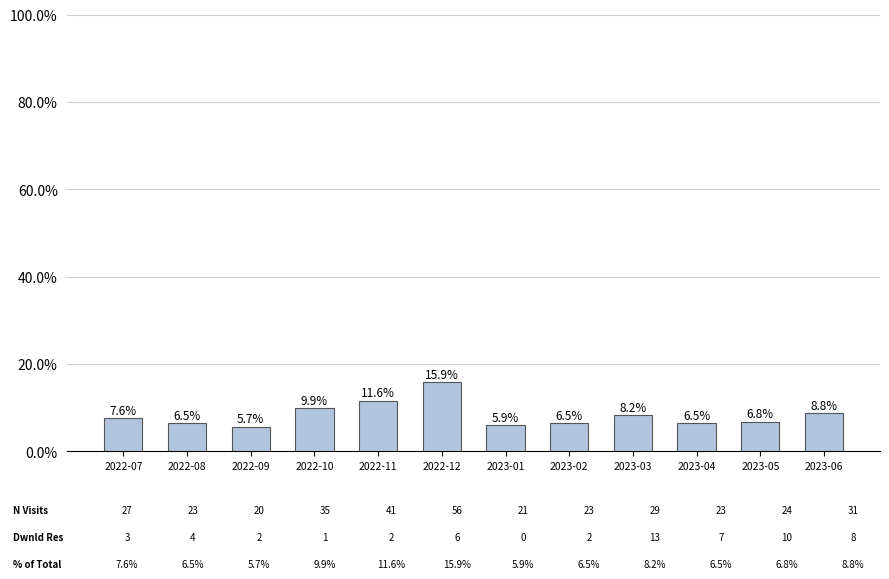

The chart shows a value of 9.3 at 2023-01. True or false?

False